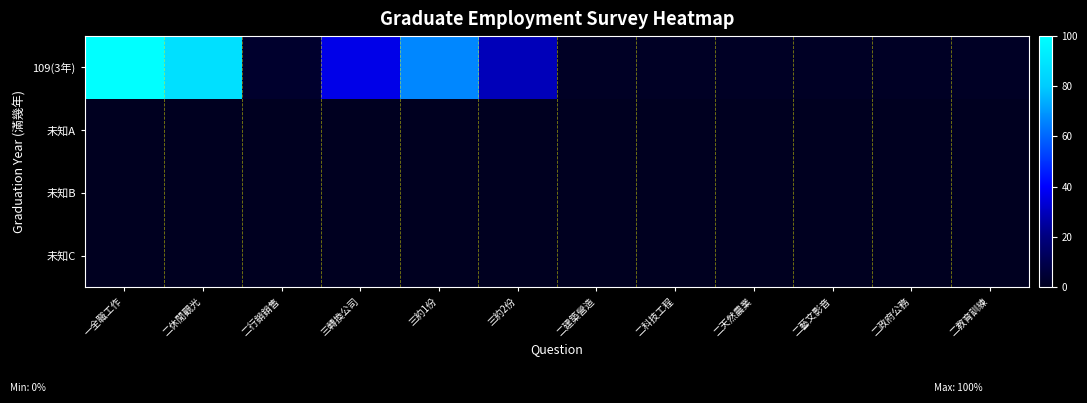

Rank the series at 二教育訓練 from lowest to highest value.

未知A, 未知B, 未知C, 109(3年)